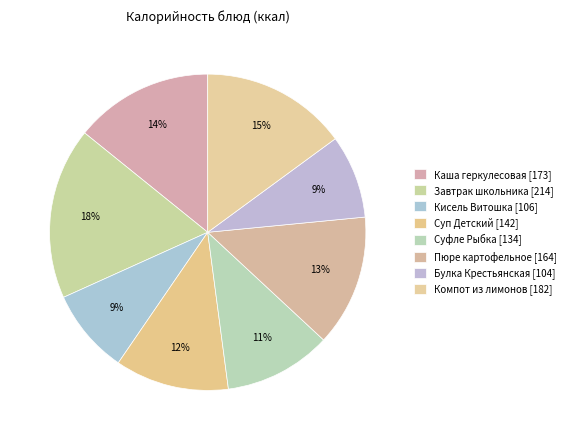

What portion of the pie excludes Компот из лимонов [182]?

85.1%